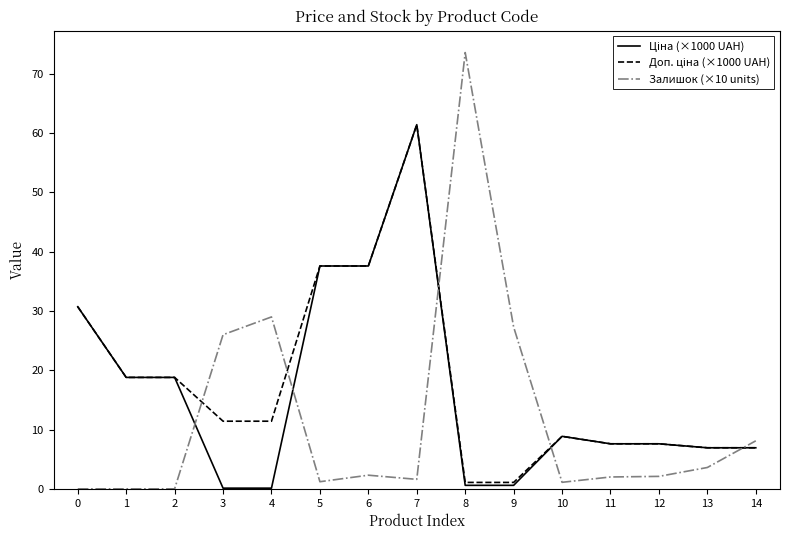

Does the chart have visible grid lines?

No